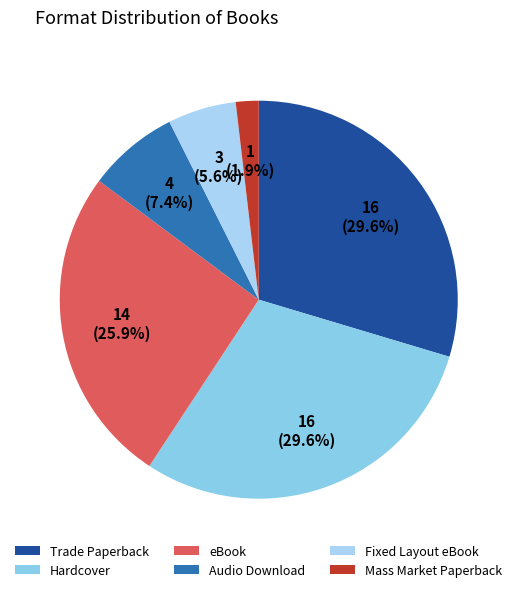

How much of the chart is everything except Mass Market Paperback?

98.1%